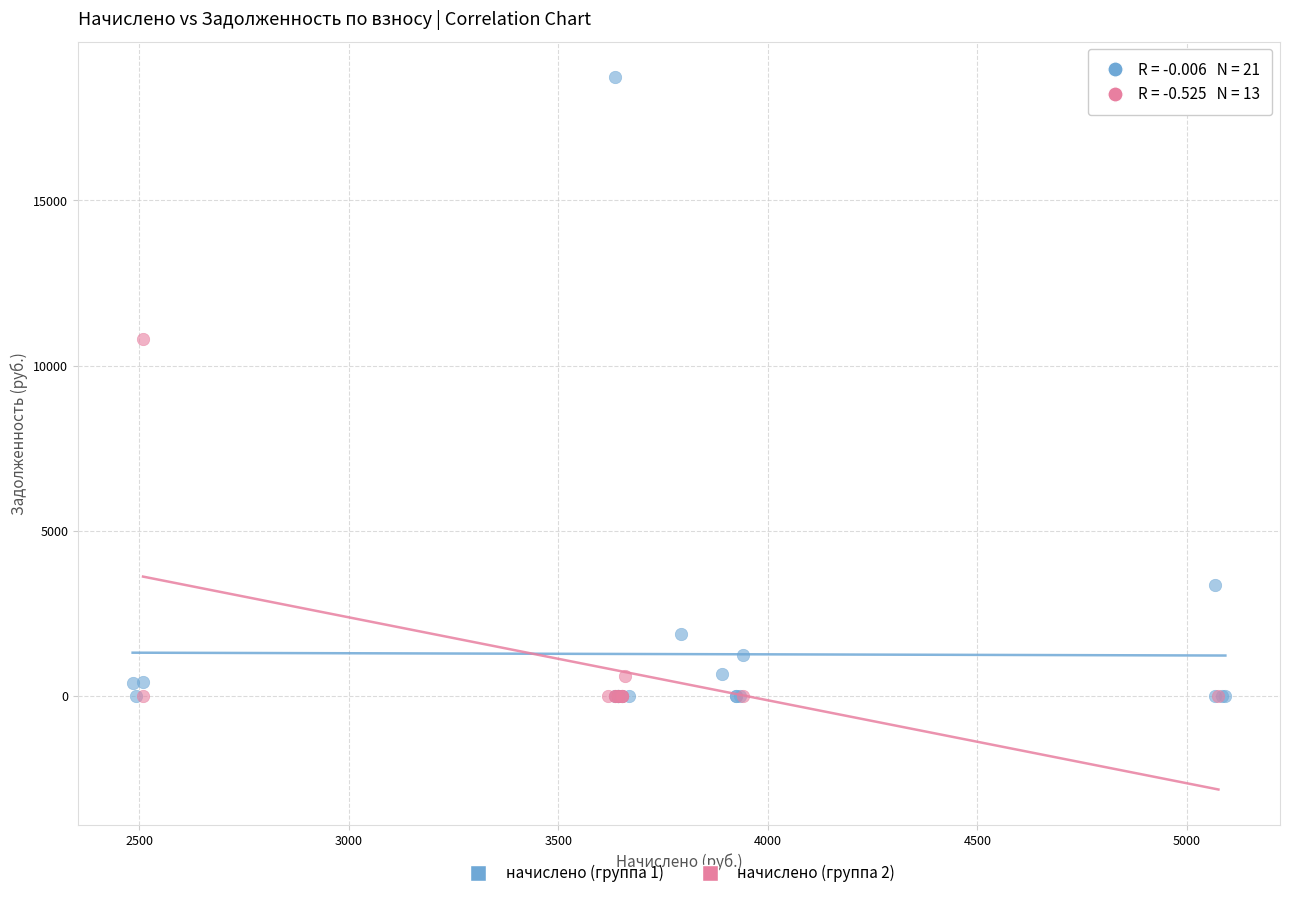

Which series has the largest Y range (max minus min)?

начислено (группа 1)